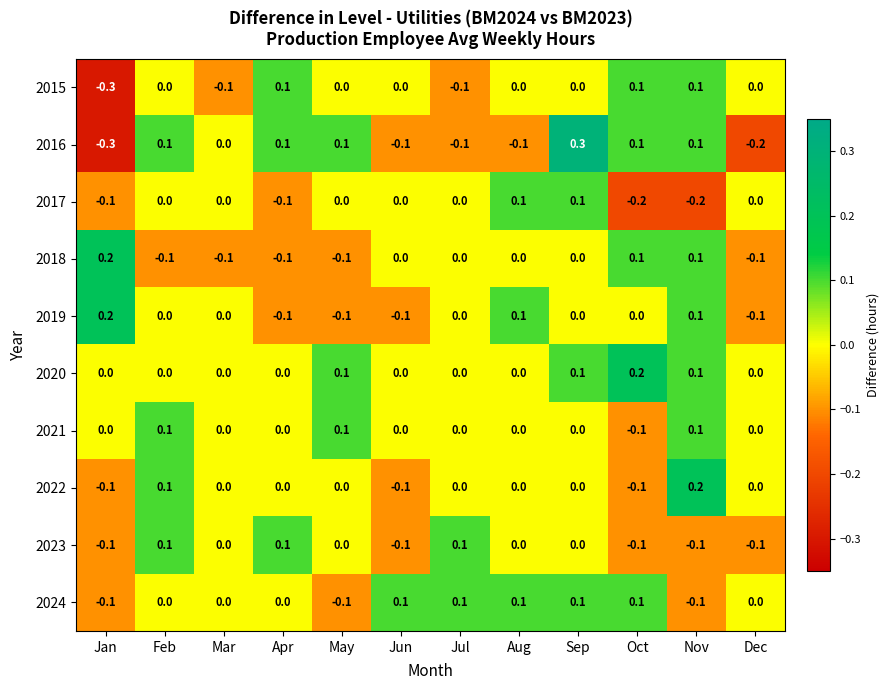

The value of 2022 at Feb is 0.1. True or false?

True